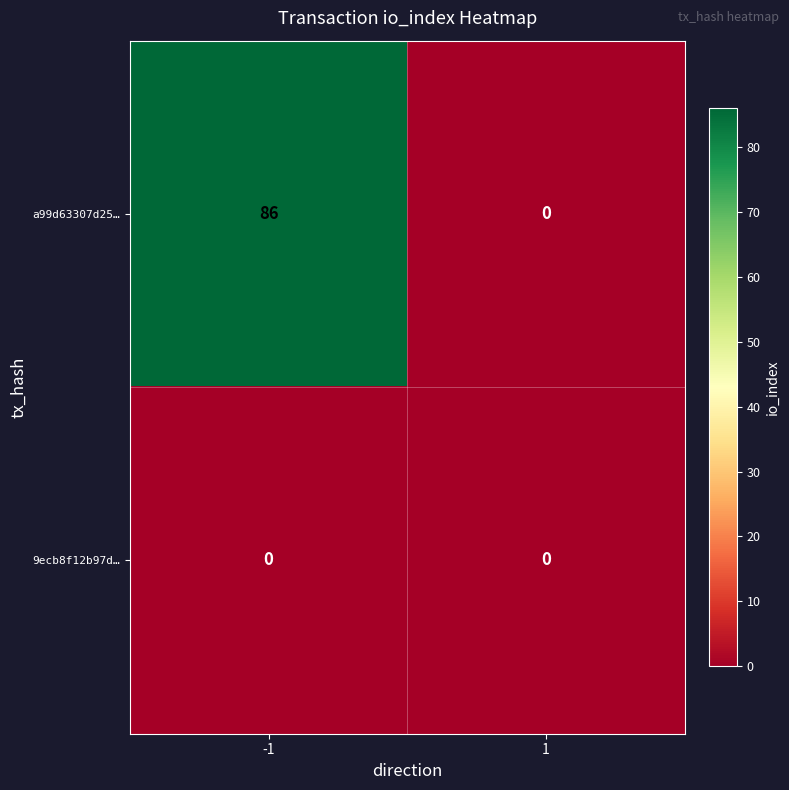

List the series in order of their peak value, highest first.

a99d63307d25…, 9ecb8f12b97d…